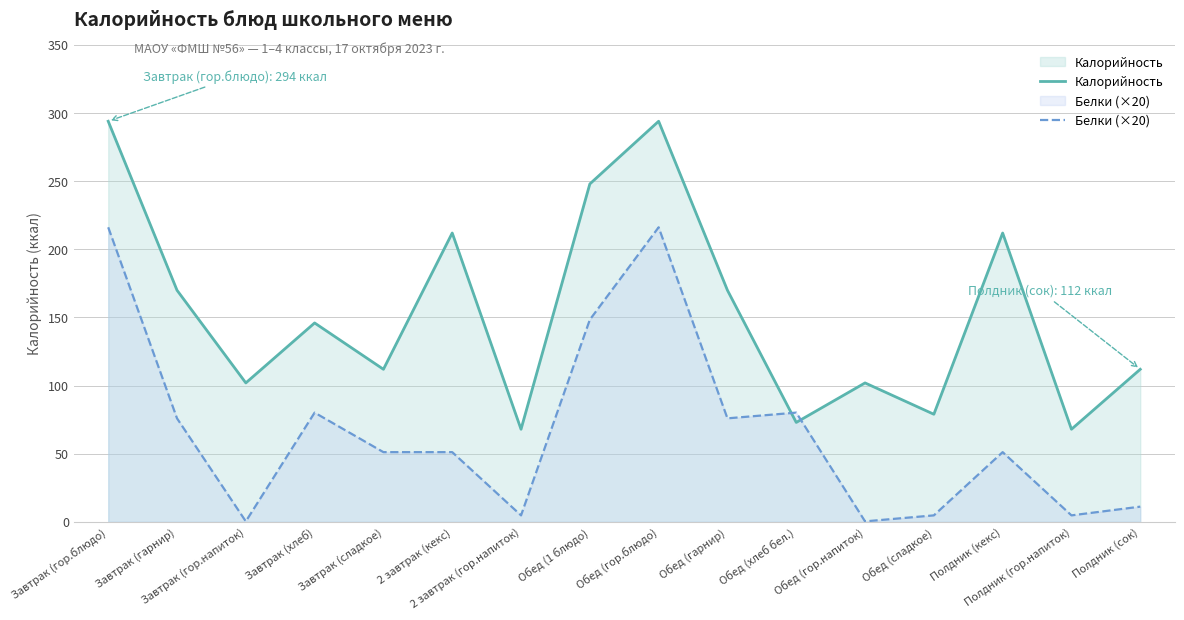

Does the chart have visible grid lines?

Yes